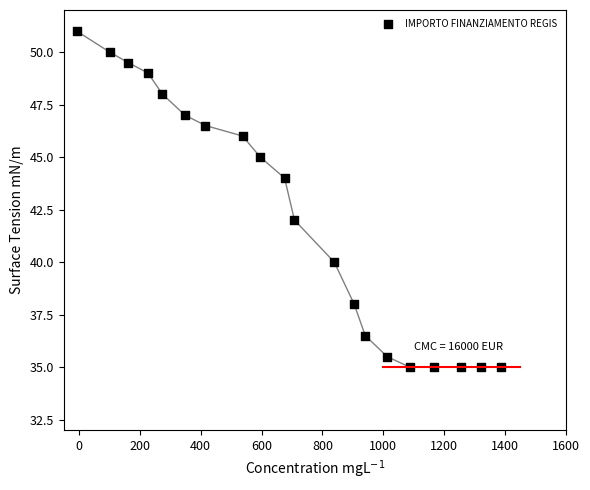

What is the range of Y values (max minus min)?

16.0